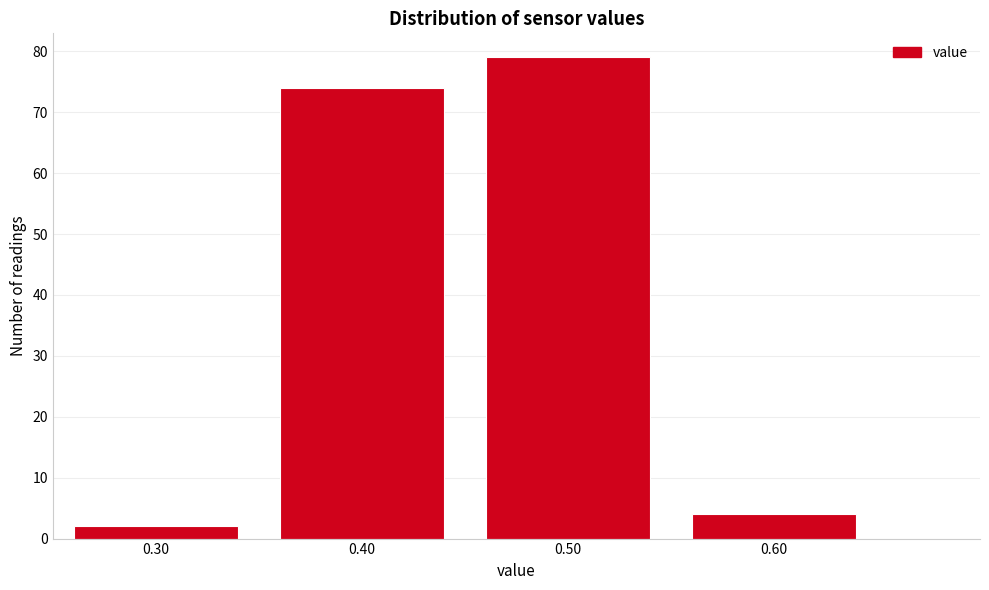

Which range on the x-axis has the tallest bar?

0.45 to 0.55